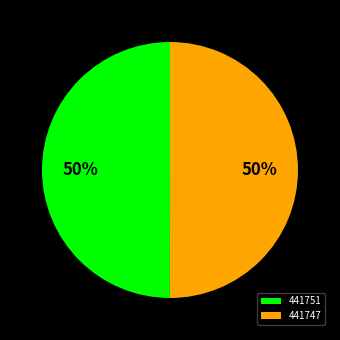

What is the ratio of the value at 441751 to the value at 441747?

1.0